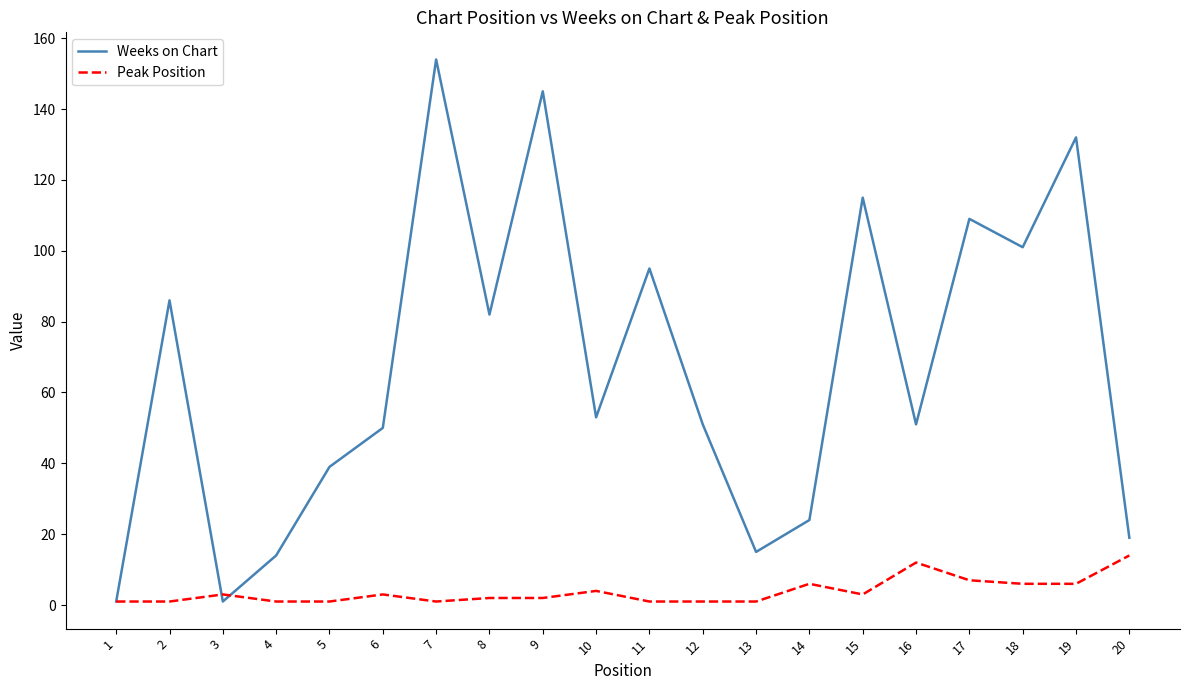

Reading right to left, extract all data points from this chart.

Weeks on Chart: 19	132	101	109	51	115	24	15	51	95	53	145	82	154	50	39	14	1	86	1
Peak Position: 14	6	6	7	12	3	6	1	1	1	4	2	2	1	3	1	1	3	1	1